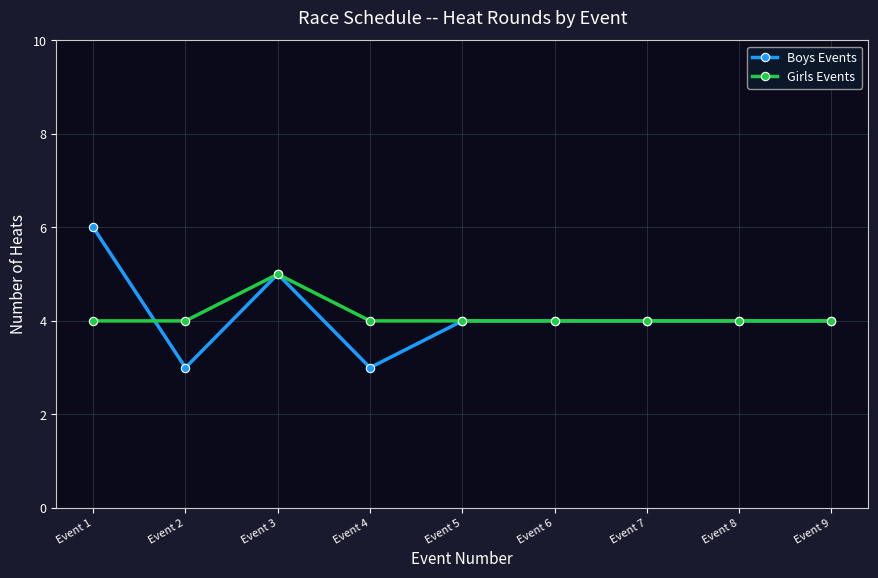

Does the chart display data point markers on the line(s)?

Yes